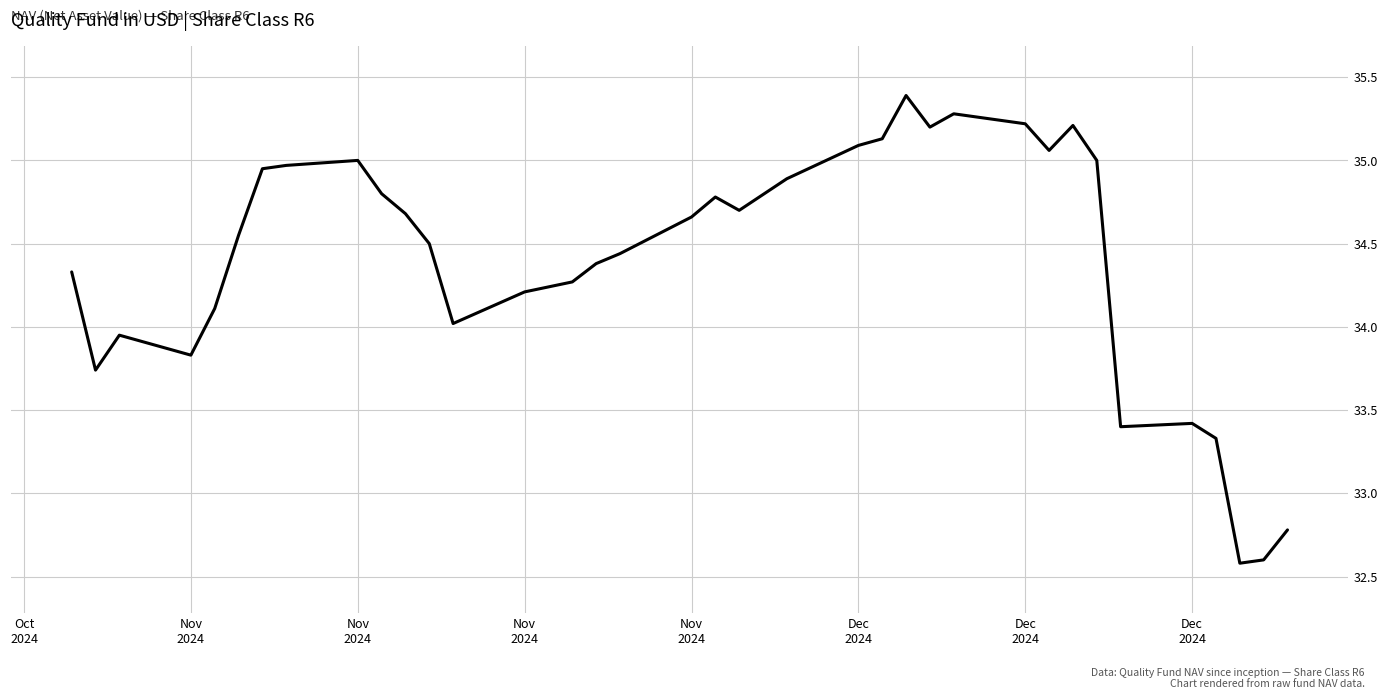

What is the greatest value displayed?

35.4